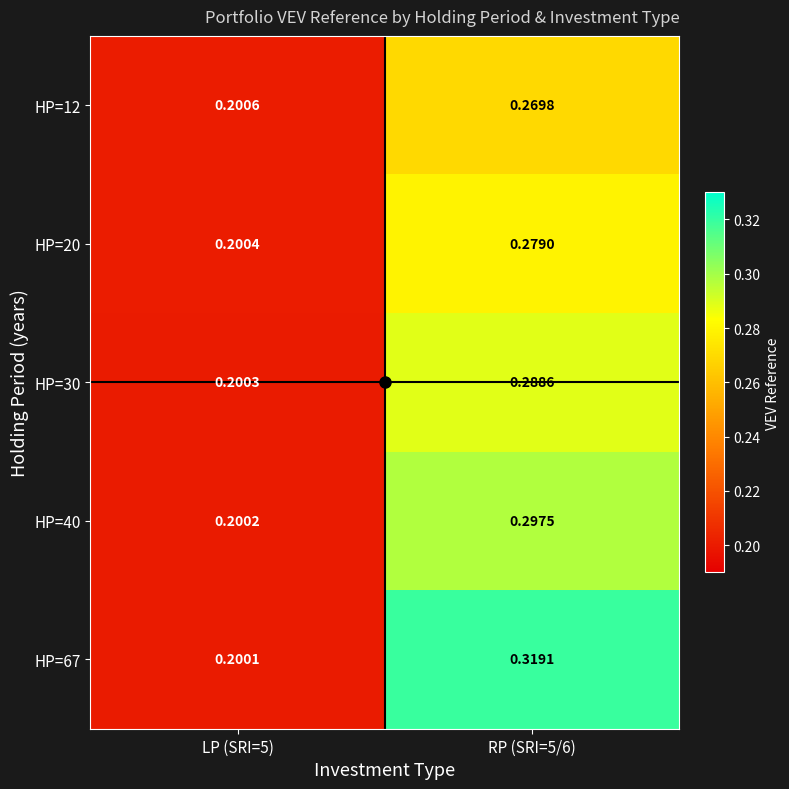

Is the value of HP=12 at RP (SRI=5/6) greater than the value of HP=67 at LP (SRI=5)?

Yes